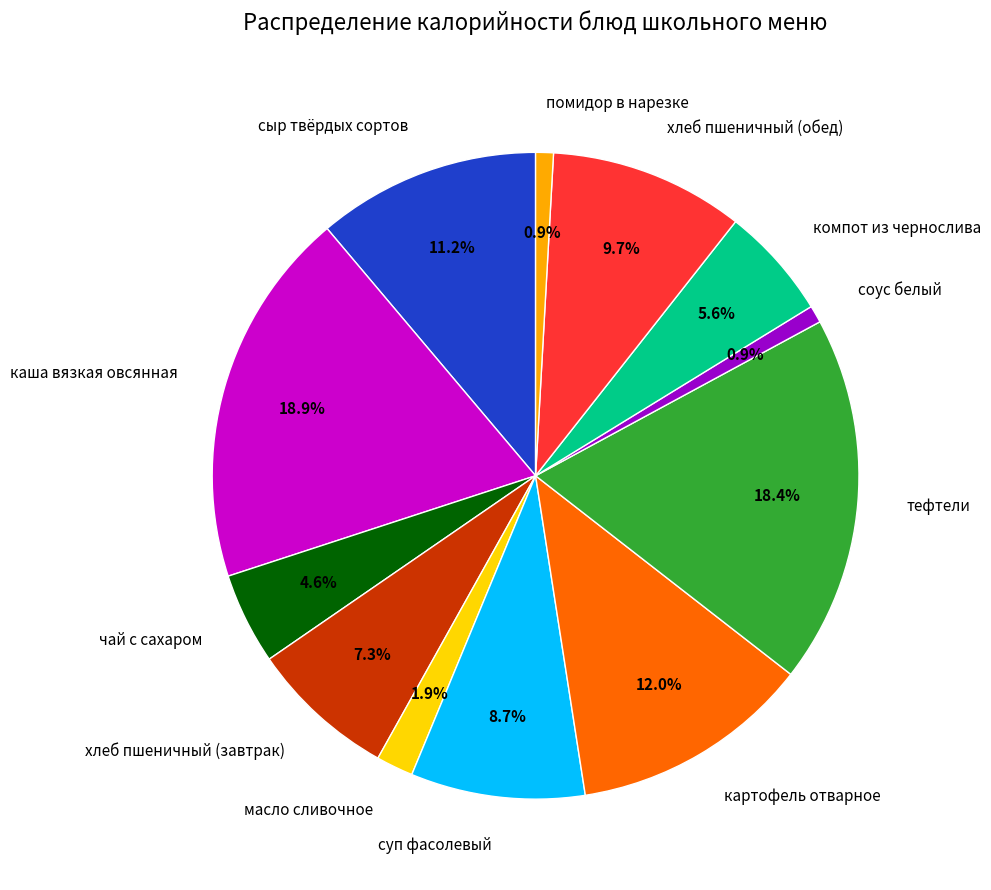

How many segments does this pie chart have?

12